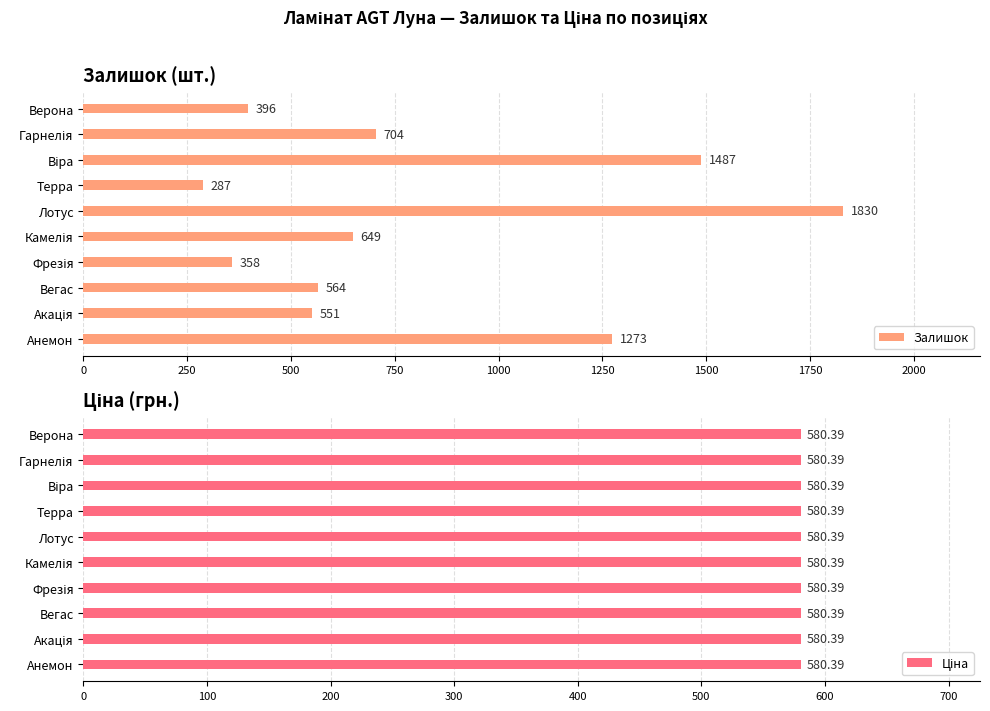

Is it true that Залишок equals 1830 at Лотус?

True